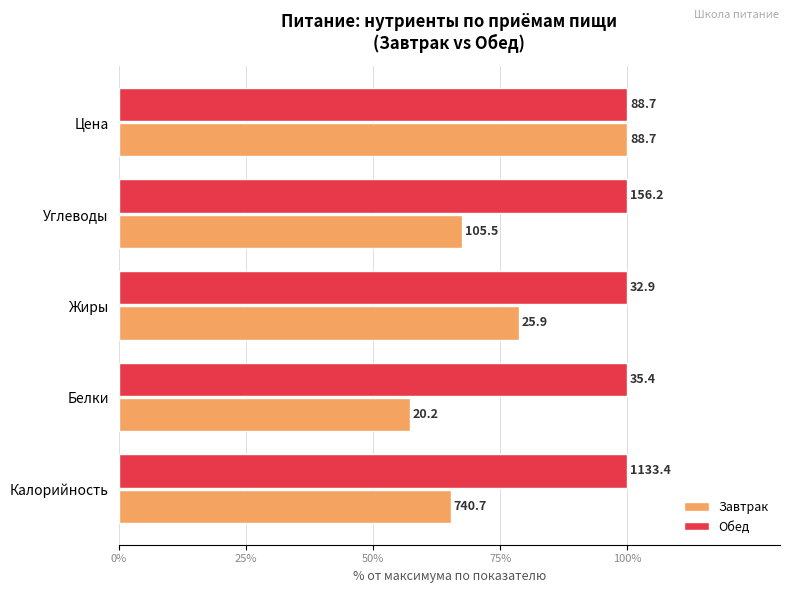

What are all the series names shown in the legend?

Завтрак, Обед